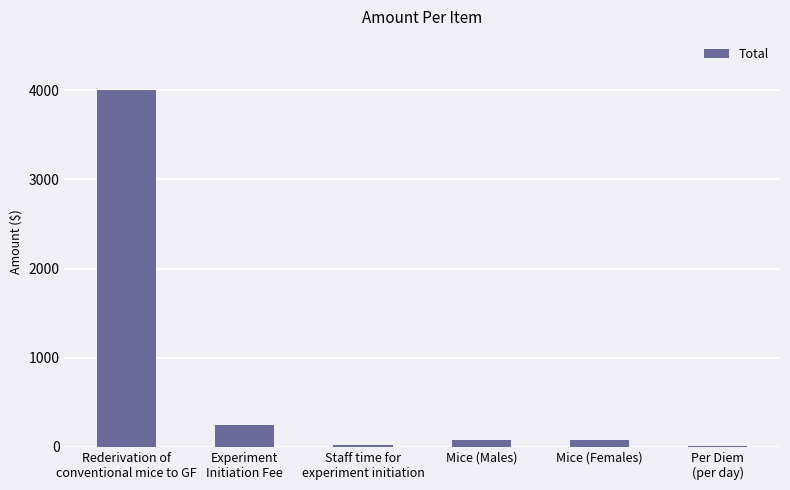

What is the maximum value shown in the chart?

4000.0